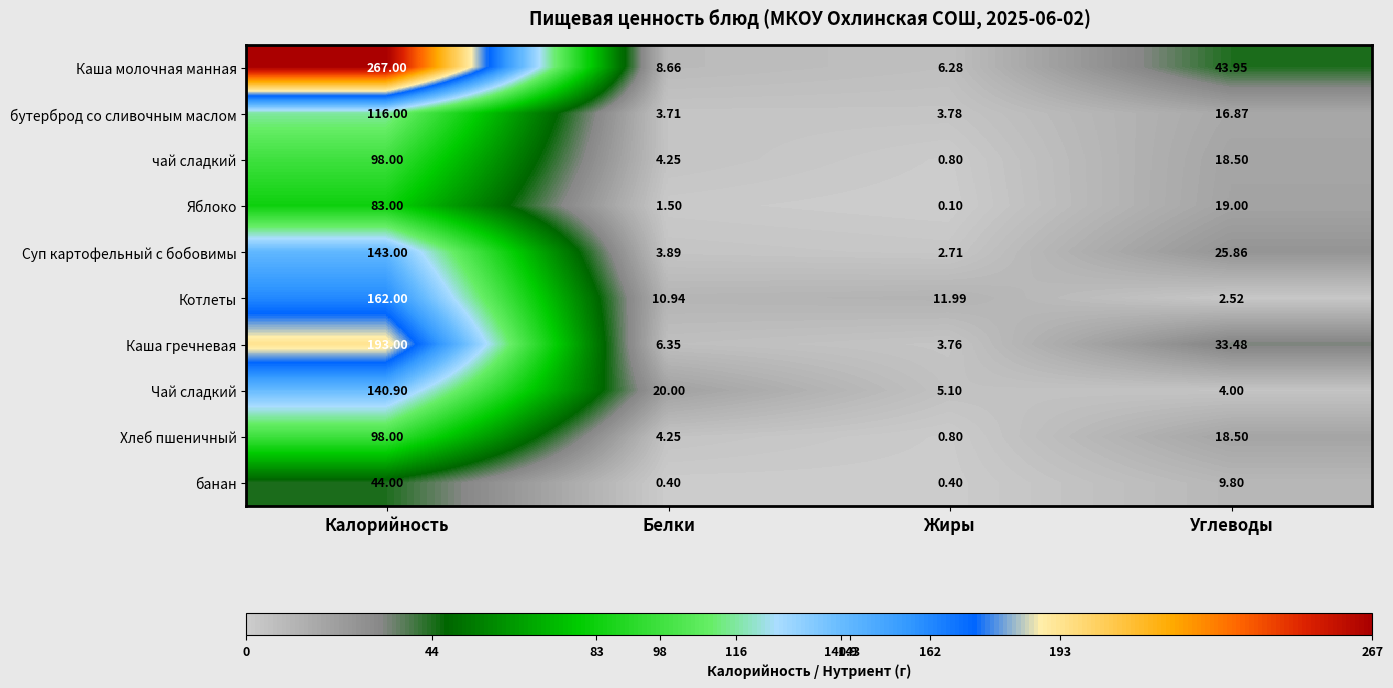

At which label does банан first exceed 9?

Калорийность